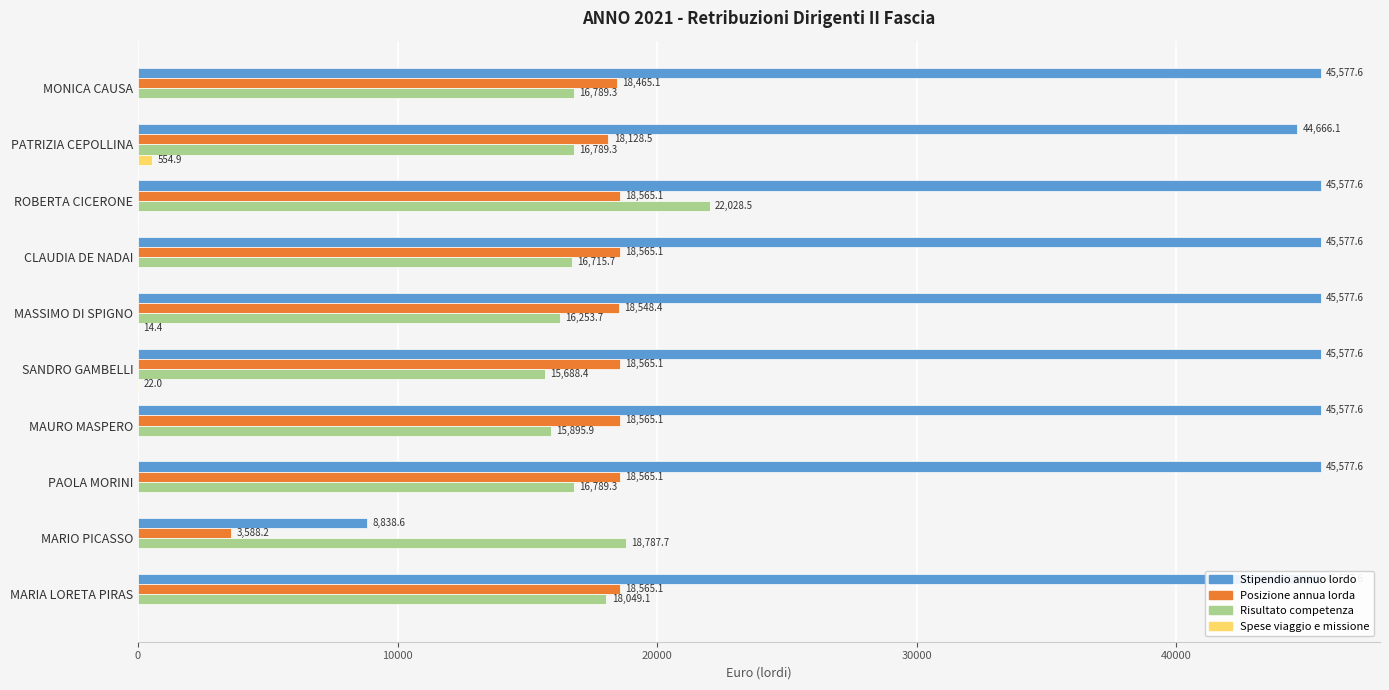

Is the value of Spese viaggio e missione at MAURO MASPERO greater than the value of Stipendio annuo lordo at MONICA CAUSA?

No